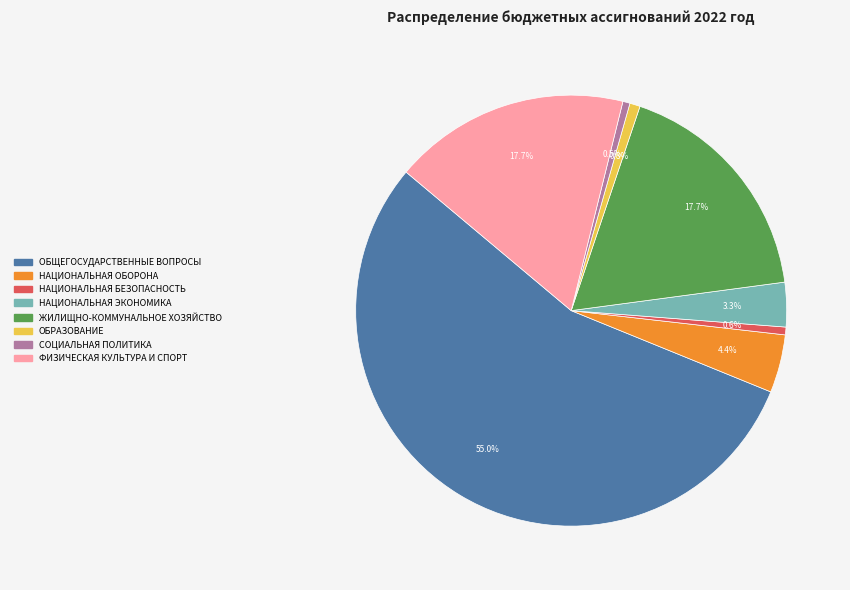

To the nearest percent, what portion does НАЦИОНАЛЬНАЯ БЕЗОПАСНОСТЬ represent?

1%